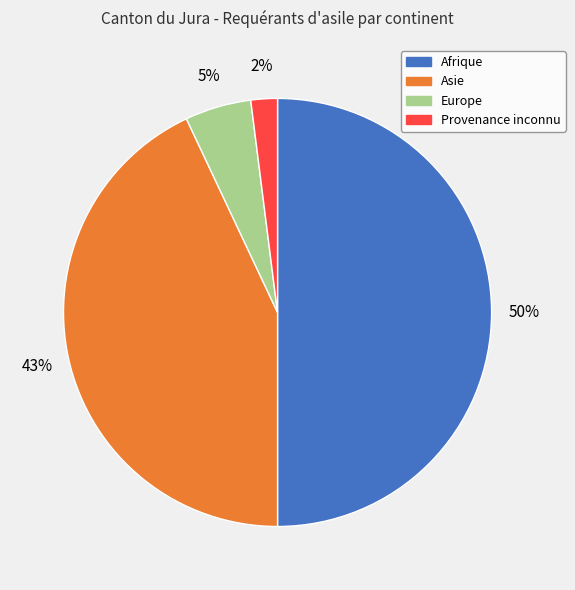

Count the number of slices in the pie.

4